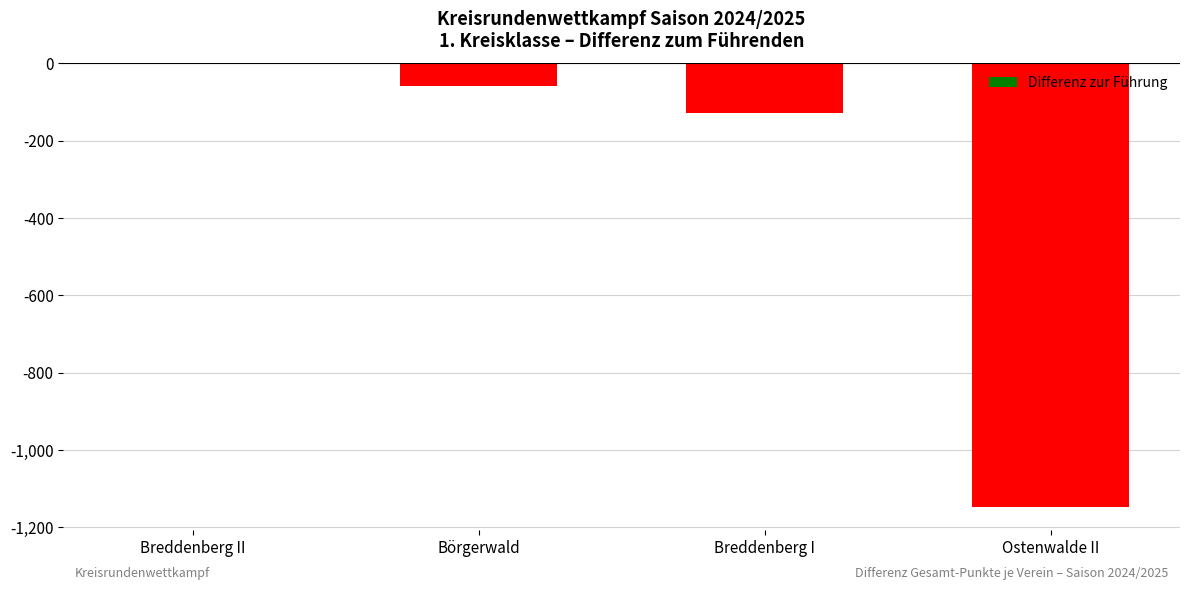

Are the bars horizontal?

No